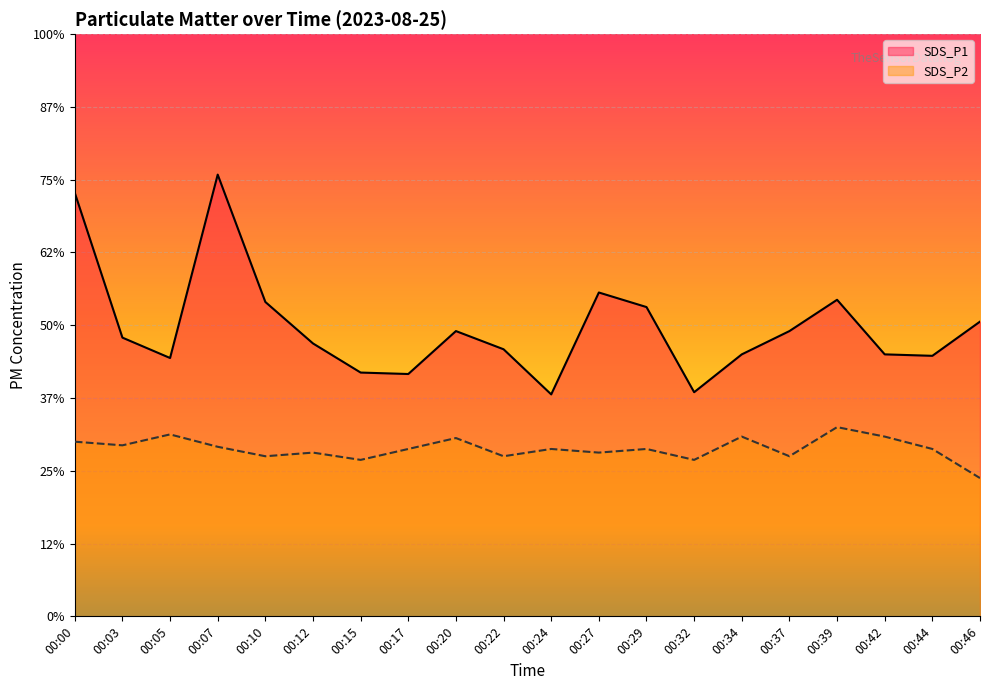

True or false: SDS_P2 and SDS_P1 intersect in this chart.

False